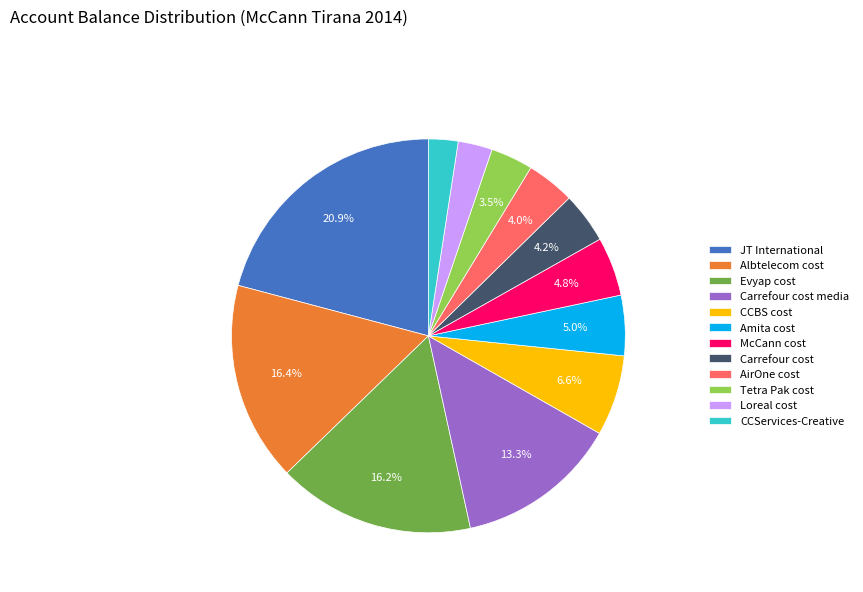

To the nearest percent, what is the difference between the AirOne cost and Loreal cost slice percentages?

1%